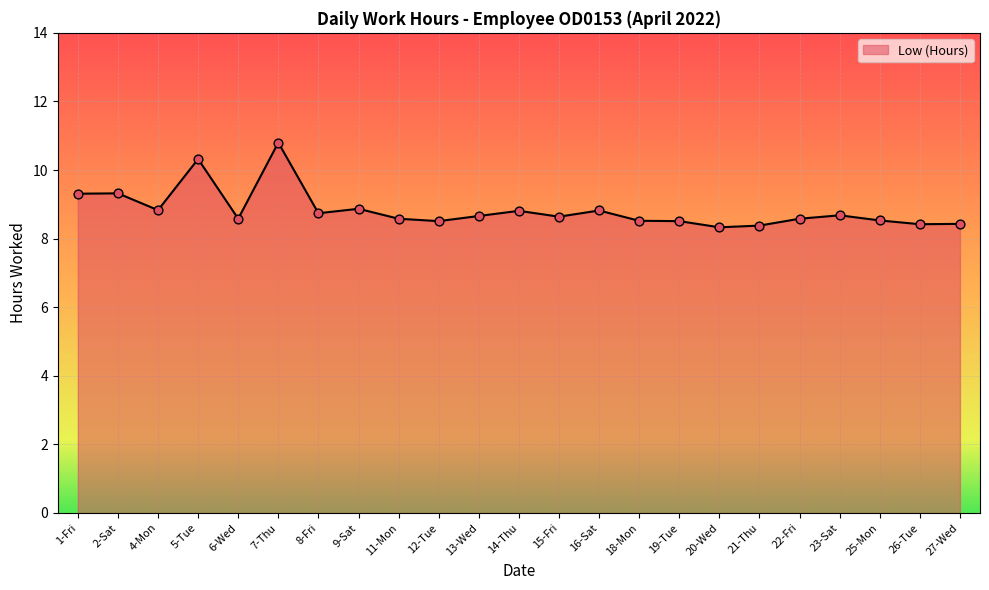

Approximately how many times larger is the value at 23-Sat compared to 4-Mon?

1.0